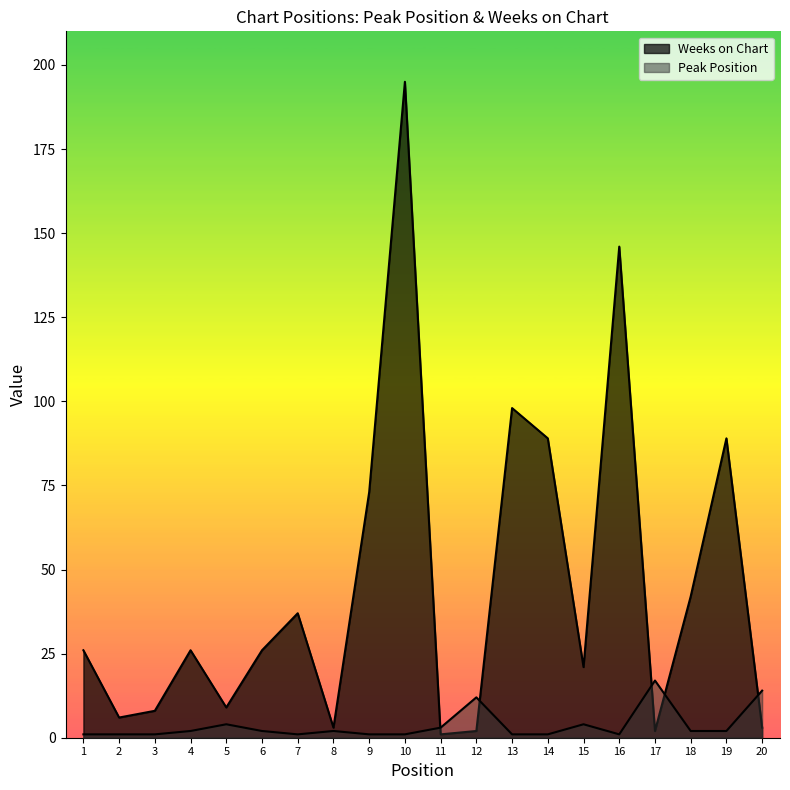

Where do Weeks on Chart and Peak Position first cross each other?

10 and 11